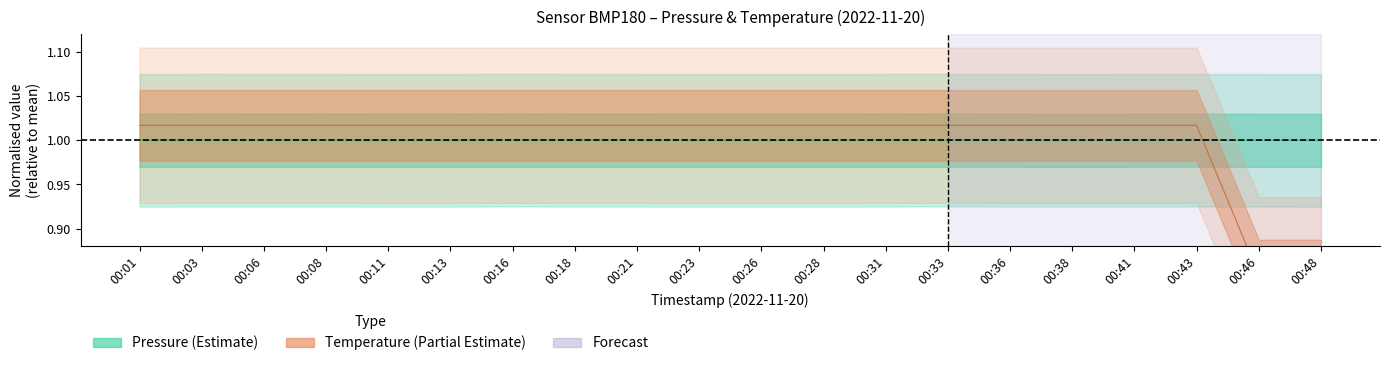

What is the value of the temperature point at the 4th from the left?

1.0